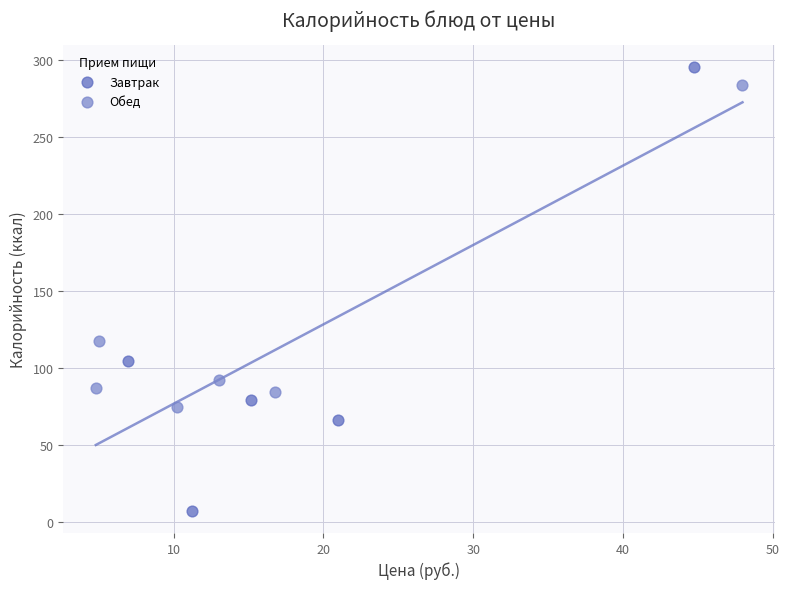

Which series has the widest spread of Y values?

Завтрак